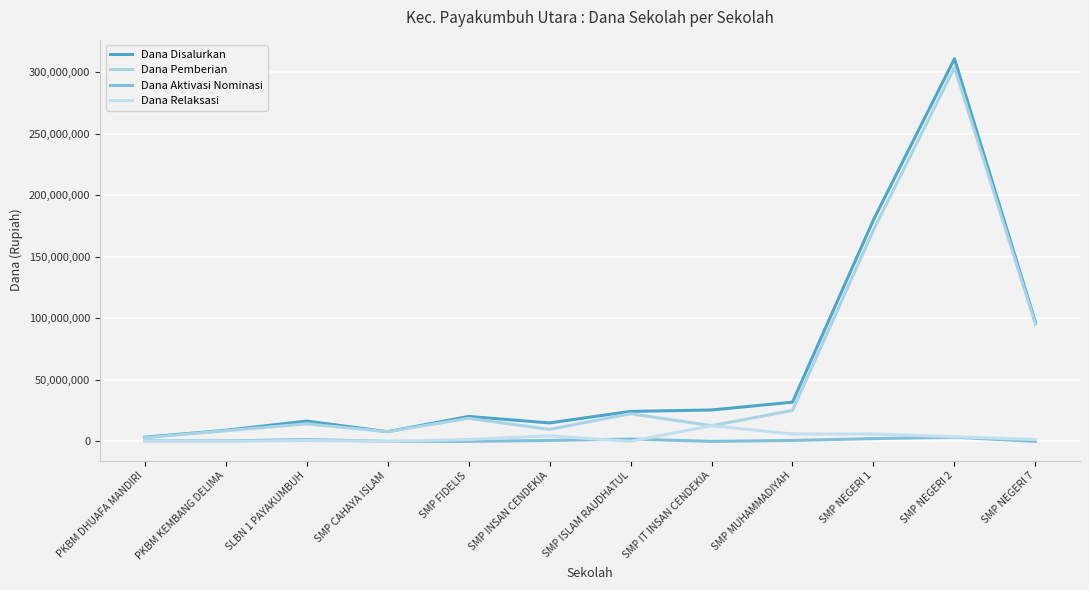

What is the approximate value of Dana Disalurkan at SMP CAHAYA ISLAM?

7875000